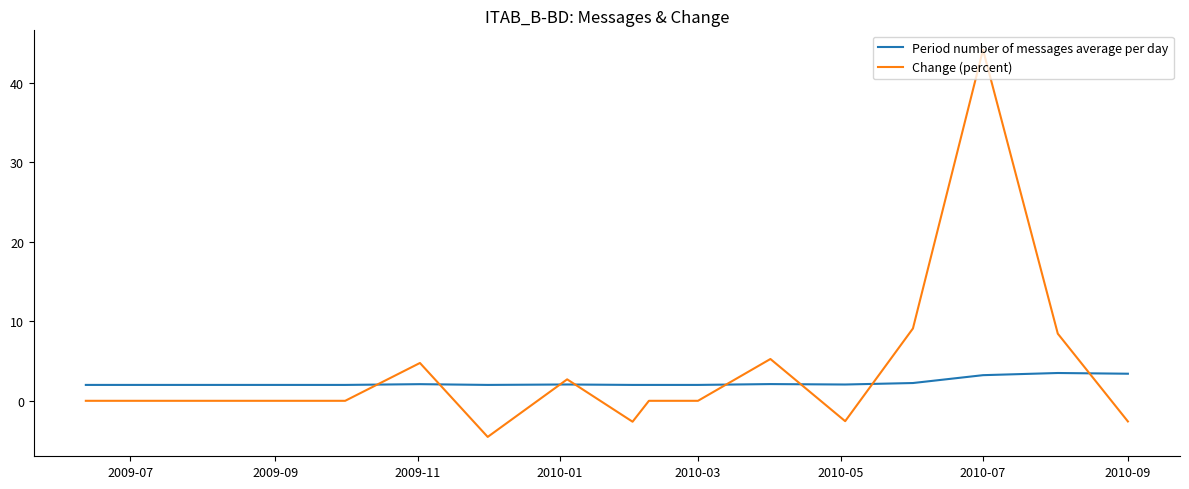

What is the lowest value of the Period number of messages average per day series?

2.0